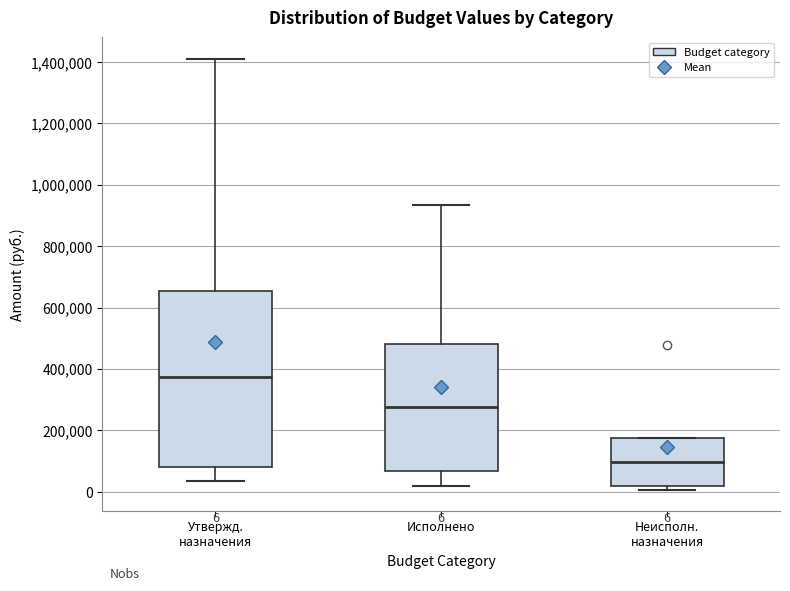

Comparing the boxes themselves (not the whiskers), which one is the tallest?

Утвержд. назначения